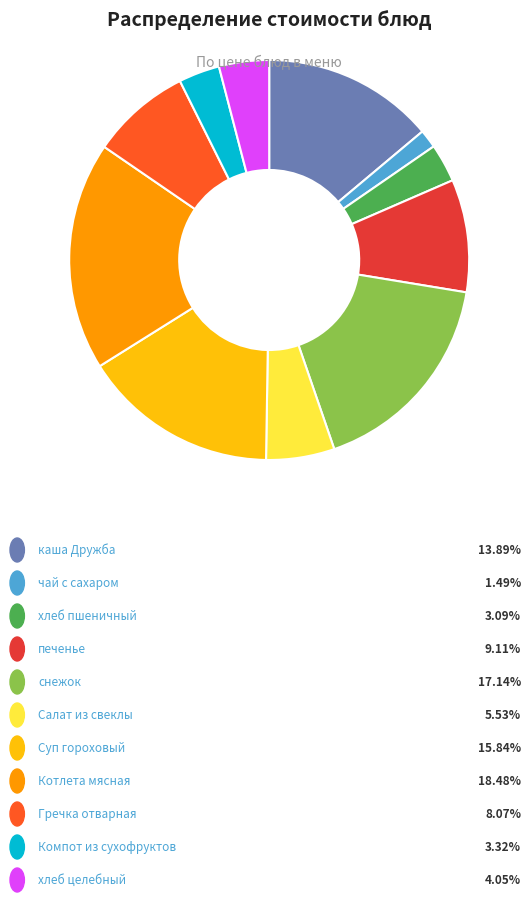

Is there any slice that represents more than half of the pie?

No